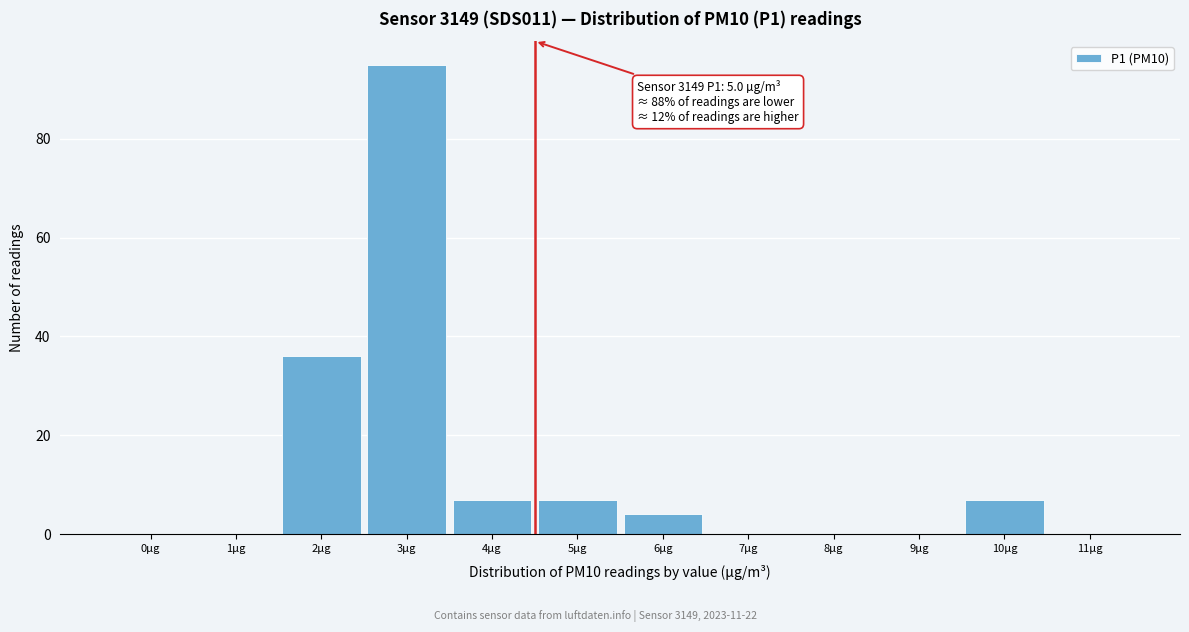

Reading left to right, extract all data points from this chart.

0µg=0	1µg=0	2µg=36	3µg=95	4µg=7	5µg=7	6µg=4	7µg=0	8µg=0	9µg=0	10µg=7	11µg=0